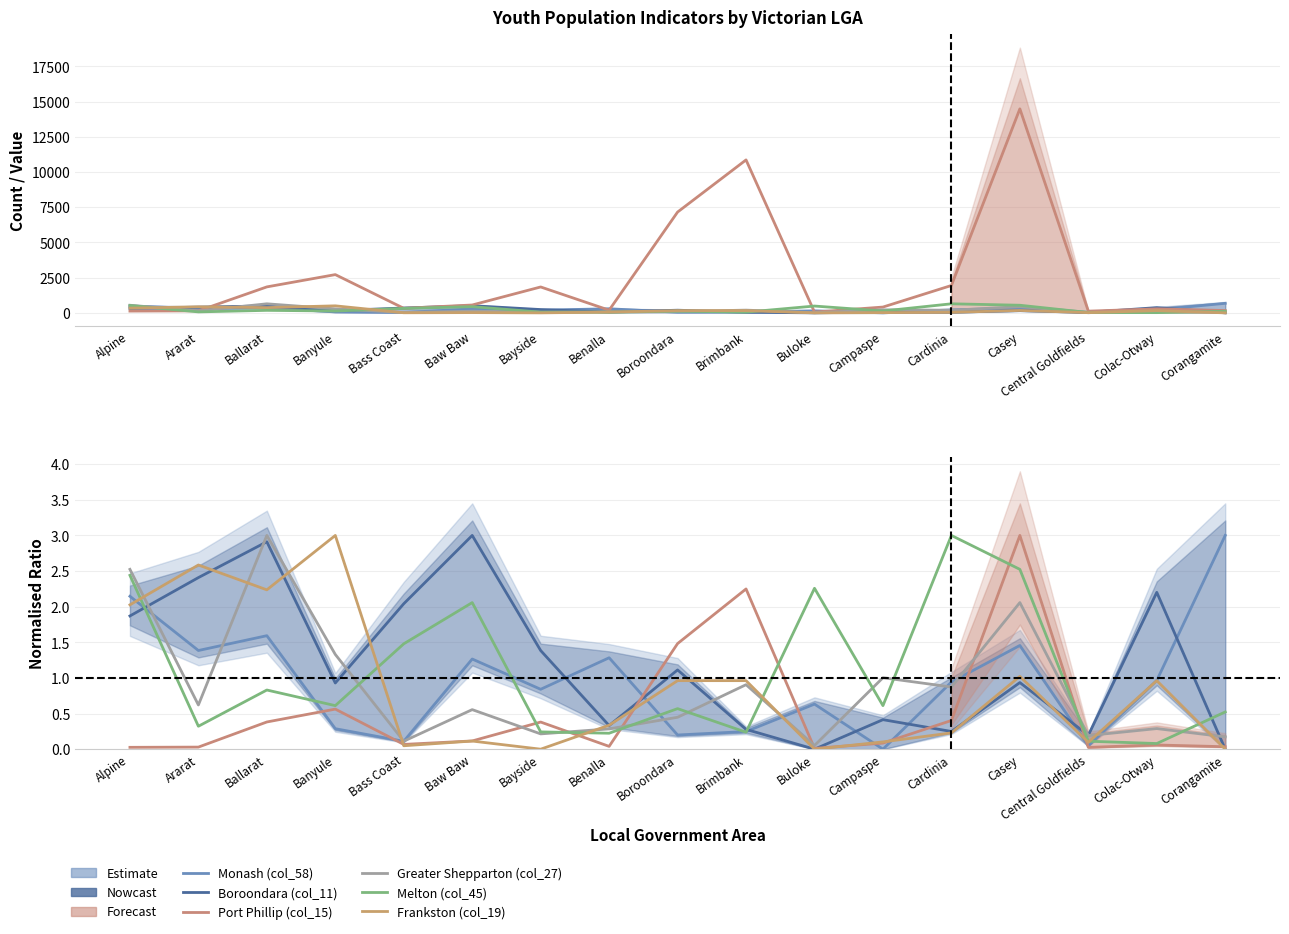

What are all the series names shown in the legend?

Monash (col_58), Boroondara (col_11), Port Phillip (col_15), Greater Shepparton (col_27), Melton (col_45), Frankston (col_19)